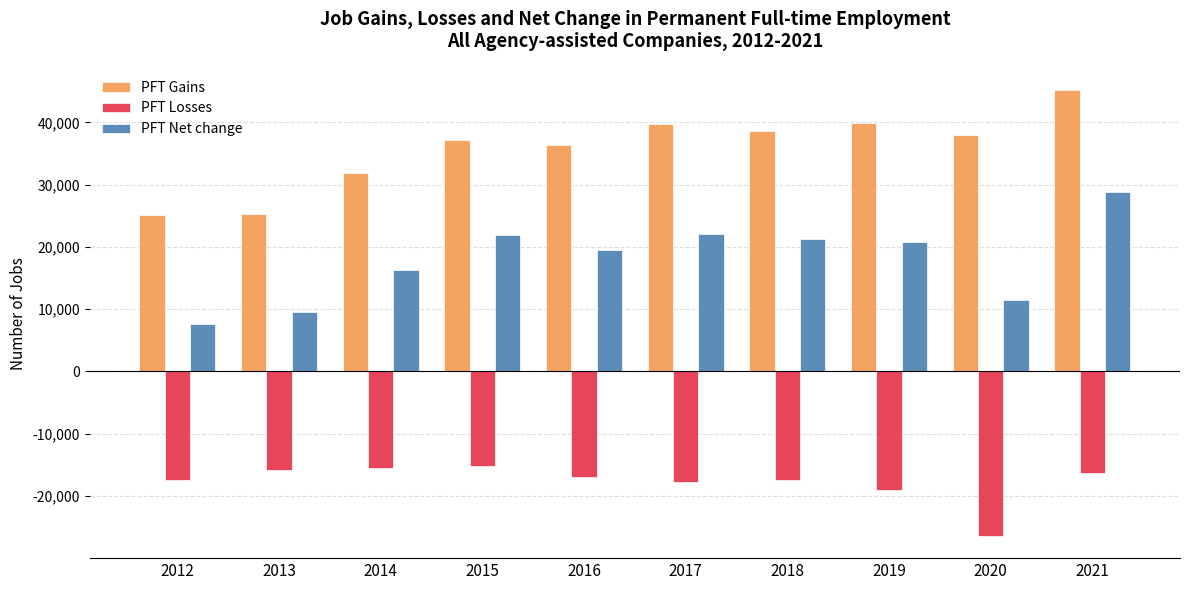

What is the difference between the maximum and minimum values in the PFT Losses series?

11235